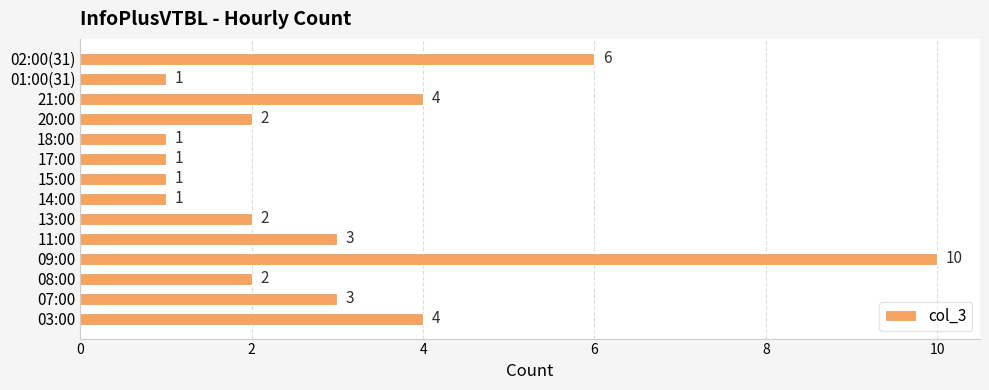

What is the maximum value shown in the chart?

10